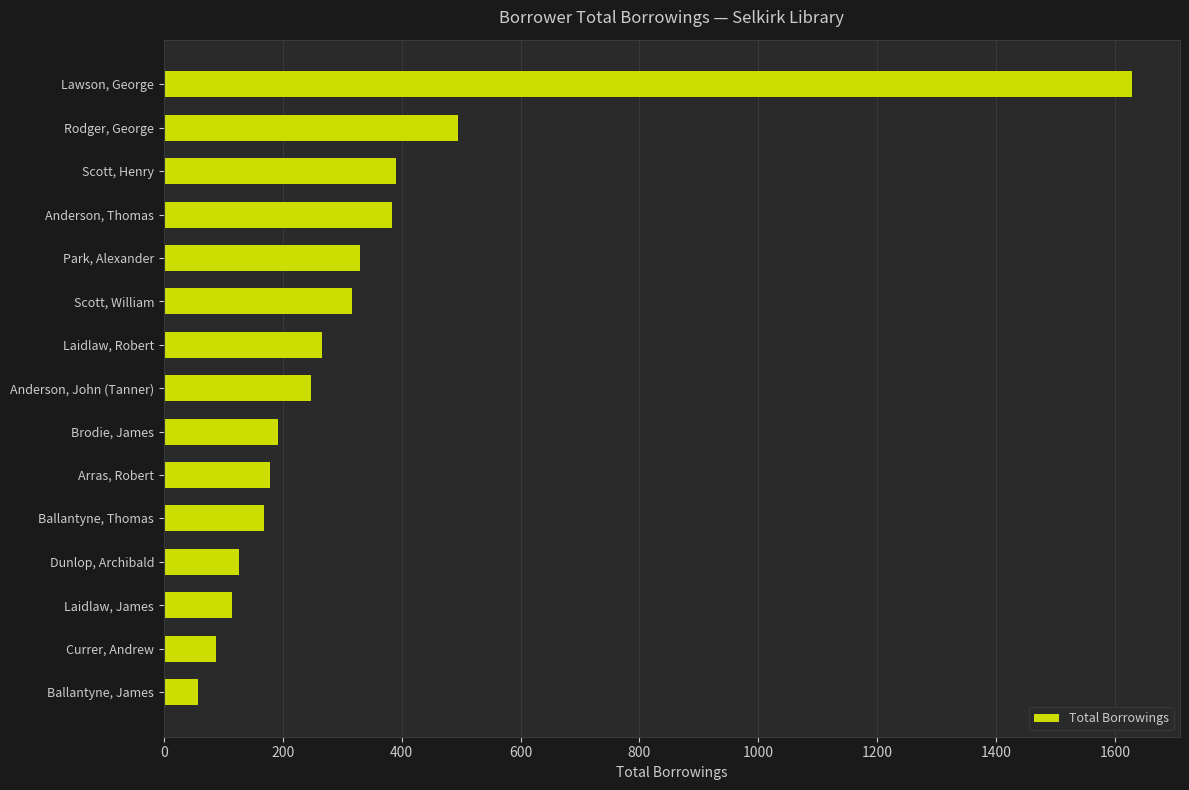

What is the ratio of the value at Scott, William to the value at Anderson, Thomas?

0.8